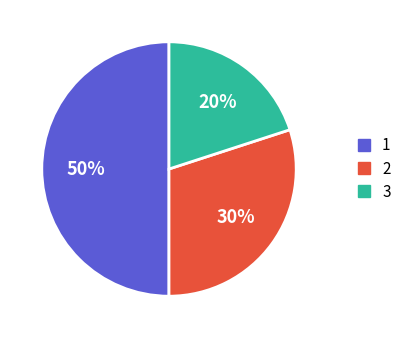

Approximately how many times larger is the value at 1 compared to 2?

1.7